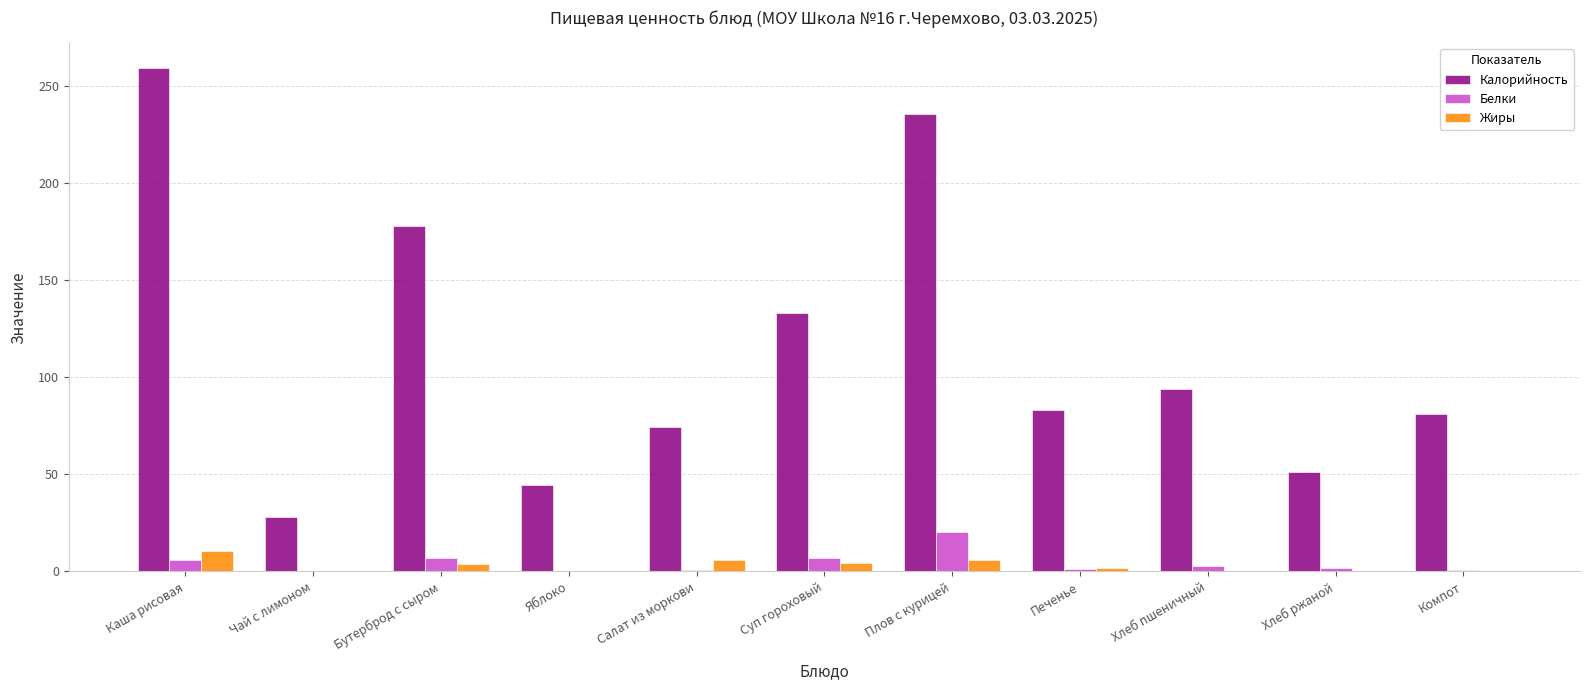

Are the bars horizontal?

No